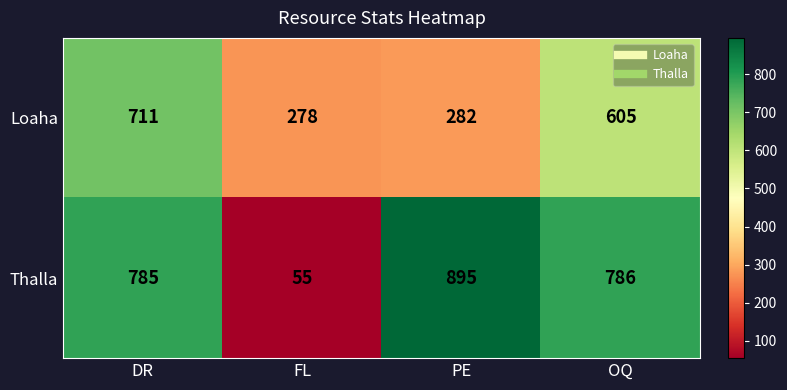

True or false: Thalla has a value of 785 at DR.

True